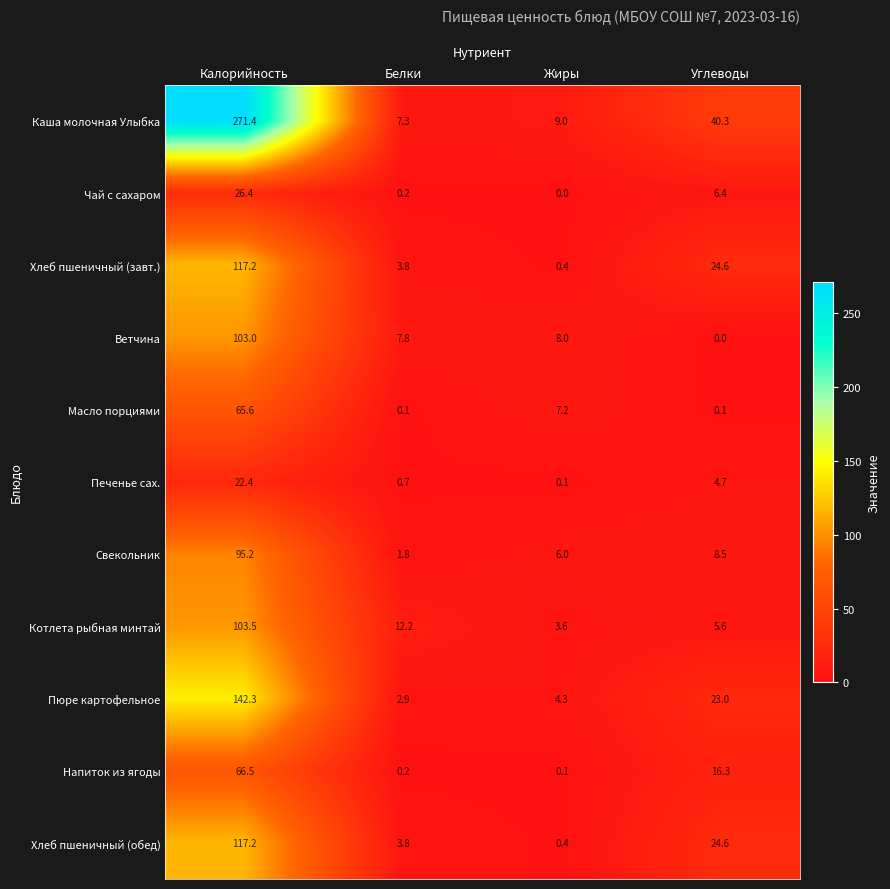

At which label does Пюре картофельное first exceed 23?

Калорийность